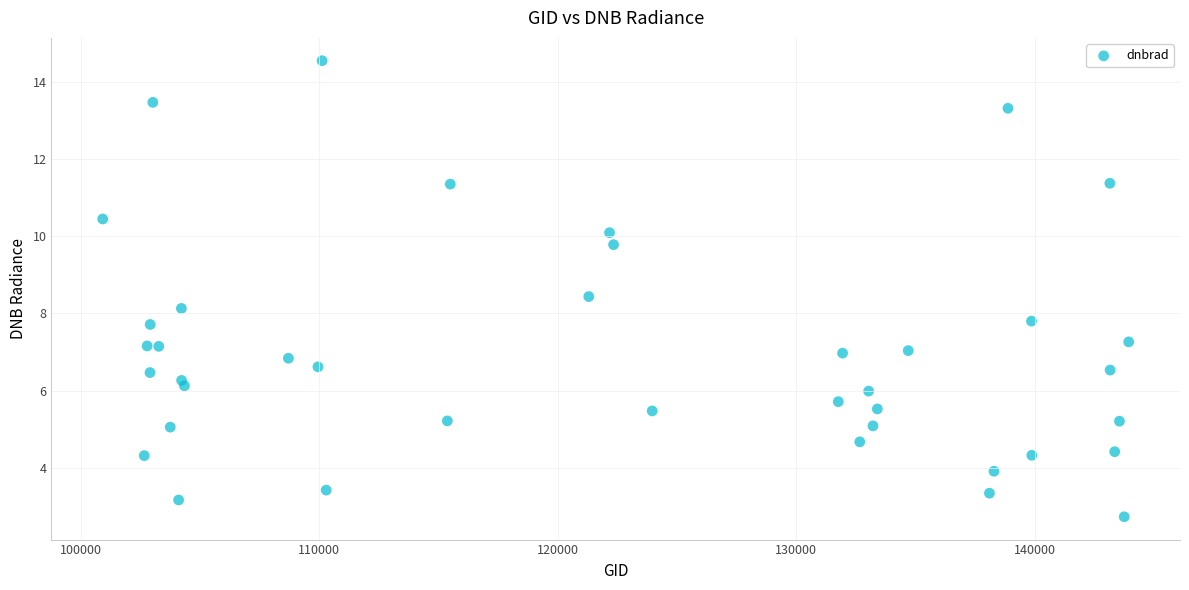

What is the range of X values (max minus min)?

43013.0